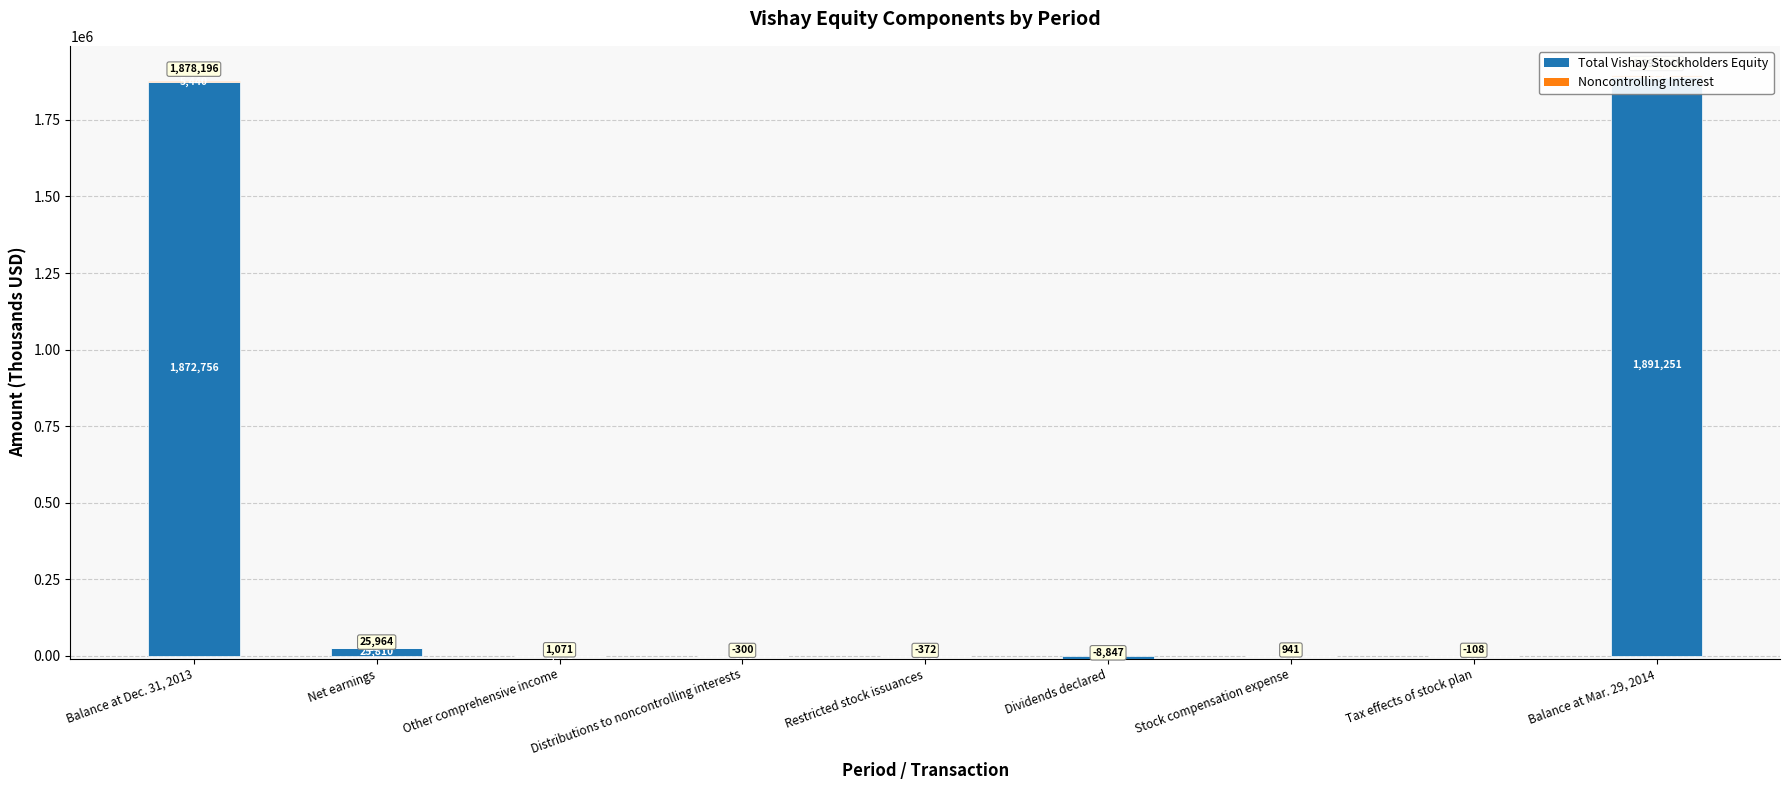

At which label does Total Vishay Stockholders Equity first exceed 941?

Balance at Dec. 31, 2013